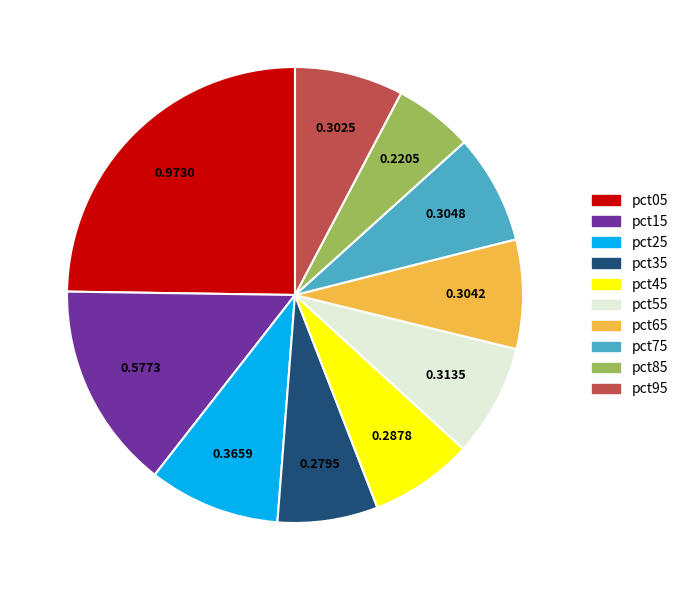

How many segments does this pie chart have?

10